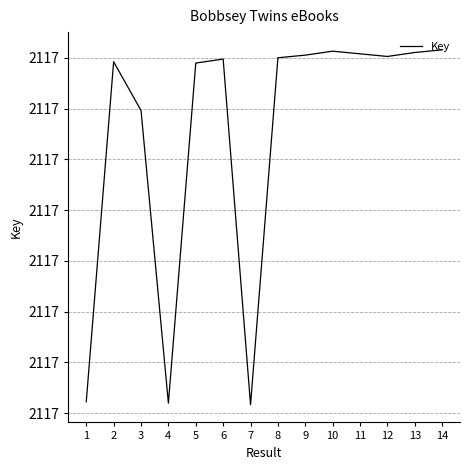

Does the chart have visible grid lines?

Yes